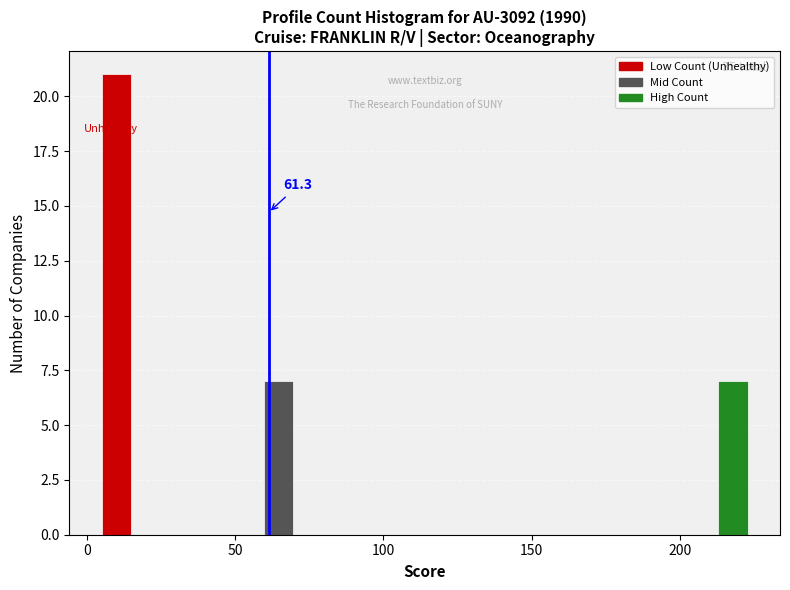

Around what value on the x-axis is the tallest bar? Give the approximate position of its centre, as read against the axis.

10